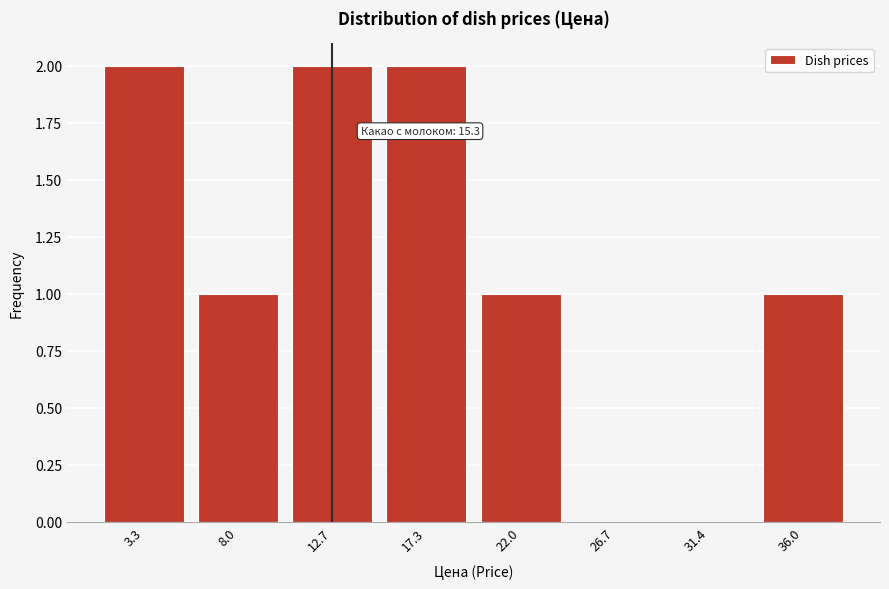

Reading left to right, what are all the values shown in this chart?

3.3=2	8.0=1	12.7=2	17.3=2	22.0=1	26.7=0	31.4=0	36.0=1